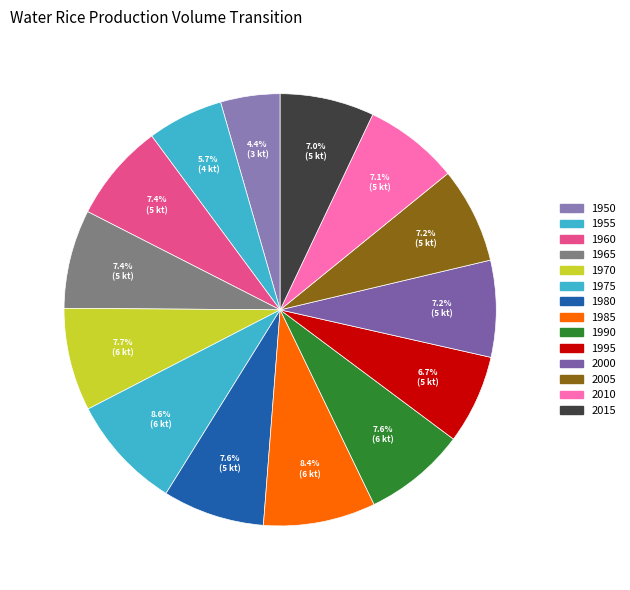

What is the largest slice in the pie chart?

1975